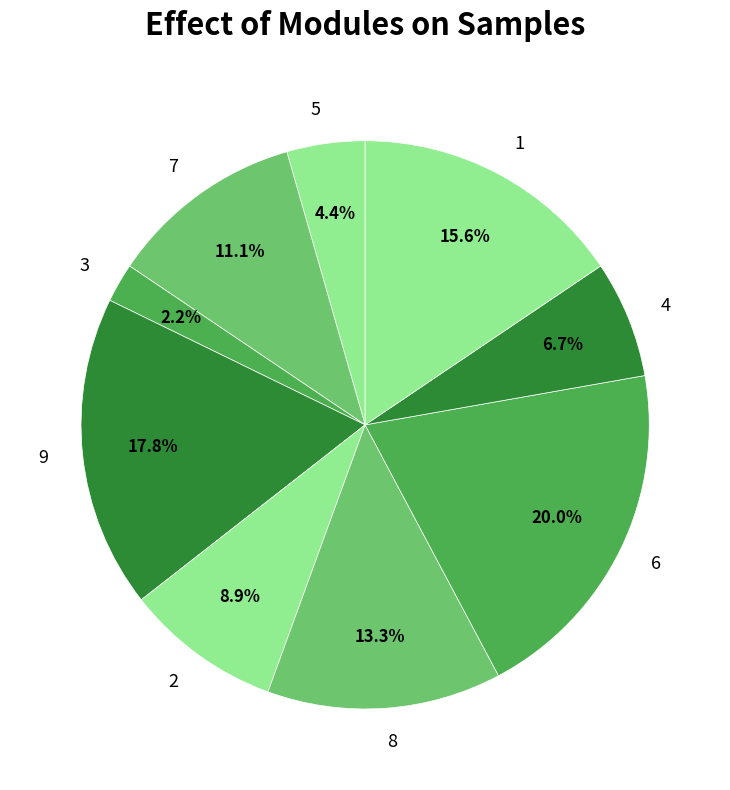

To the nearest percent, what is the difference between the 9 and 5 slice percentages?

13%